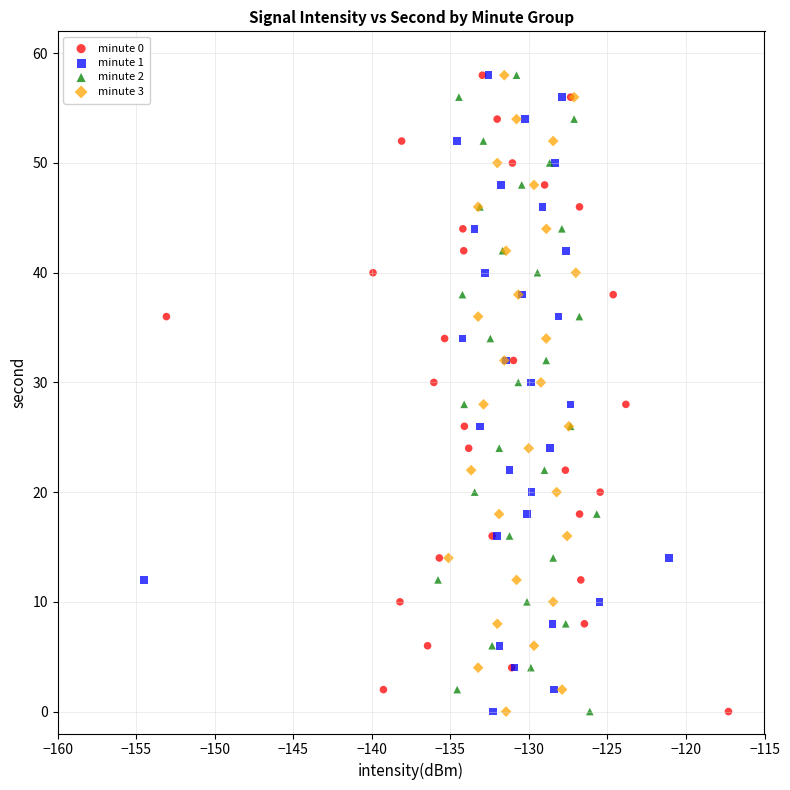

What are all the series names shown in the legend?

minute 0, minute 1, minute 2, minute 3